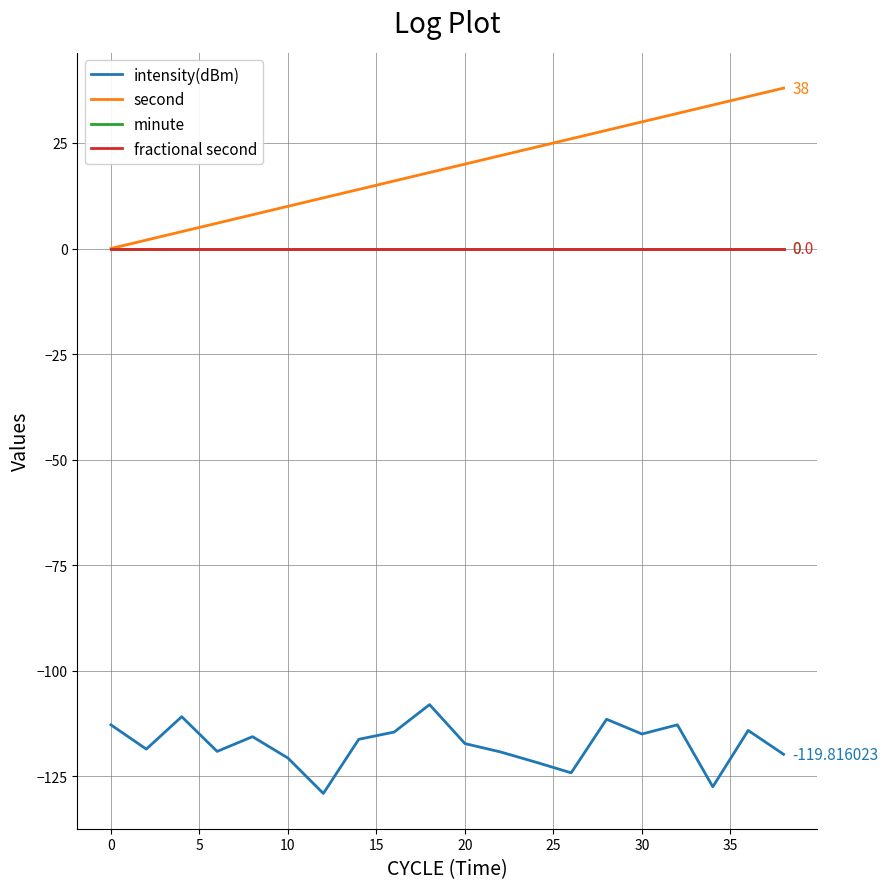

Reading left to right, list all the values displayed in this chart.

intensity(dBm): -112.8	-118.6	-110.9	-119.1	-115.6	-120.7	-129.1	-116.3	-114.5	-108.0	-117.3	-119.2	-121.7	-124.2	-111.5	-115.0	-112.8	-127.5	-114.2	-119.8
second: 0.0	2.0	4.0	6.0	8.0	10.0	12.0	14.0	16.0	18.0	20.0	22.0	24.0	26.0	28.0	30.0	32.0	34.0	36.0	38.0
minute: 0.0	0.0	0.0	0.0	0.0	0.0	0.0	0.0	0.0	0.0	0.0	0.0	0.0	0.0	0.0	0.0	0.0	0.0	0.0	0.0
fractional second: 0.0	0.0	0.0	0.0	0.0	0.0	0.0	0.0	0.0	0.0	0.0	0.0	0.0	0.0	0.0	0.0	0.0	0.0	0.0	0.0